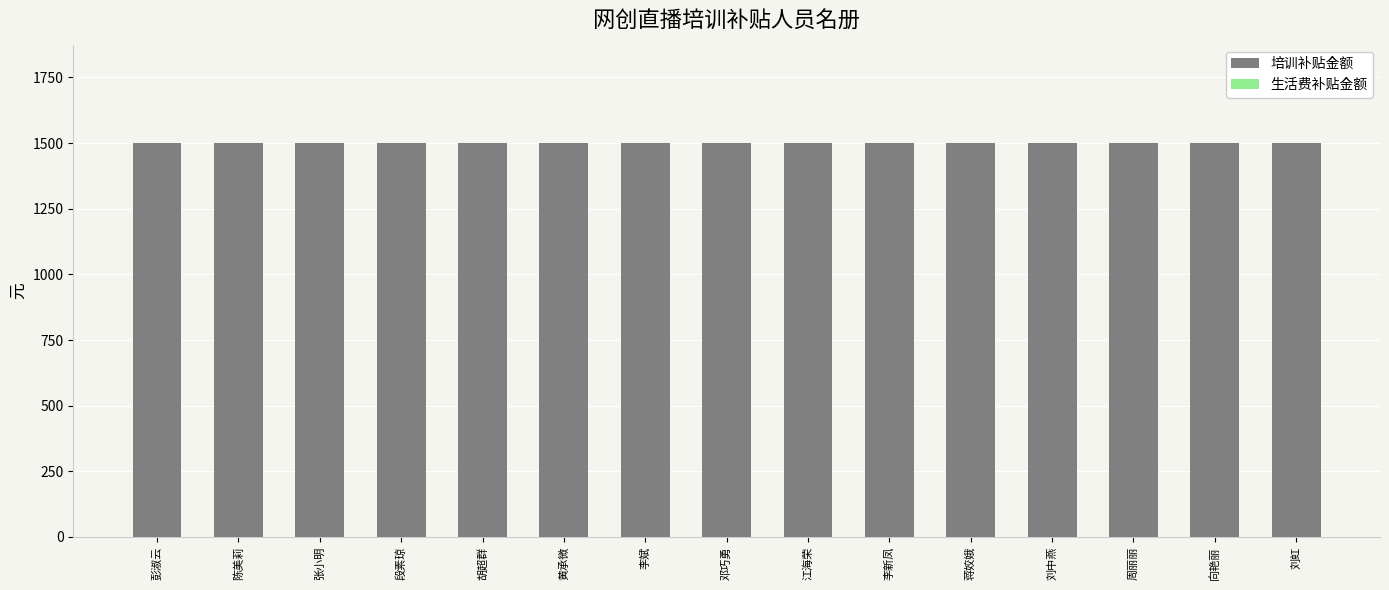

What is the maximum value shown in the chart?

1500